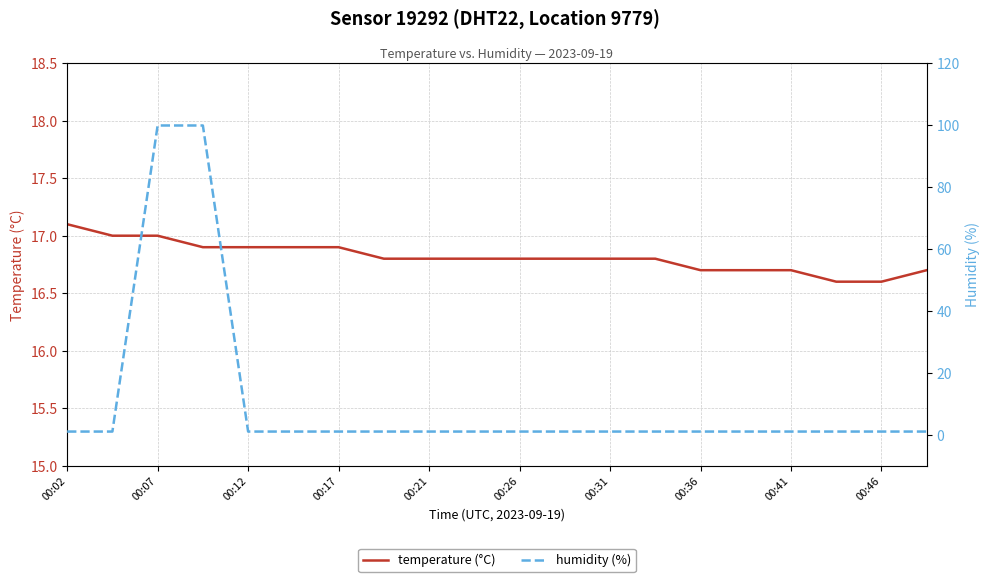

What is the value of the humidity (%) point at the 13th from the left?

1.0